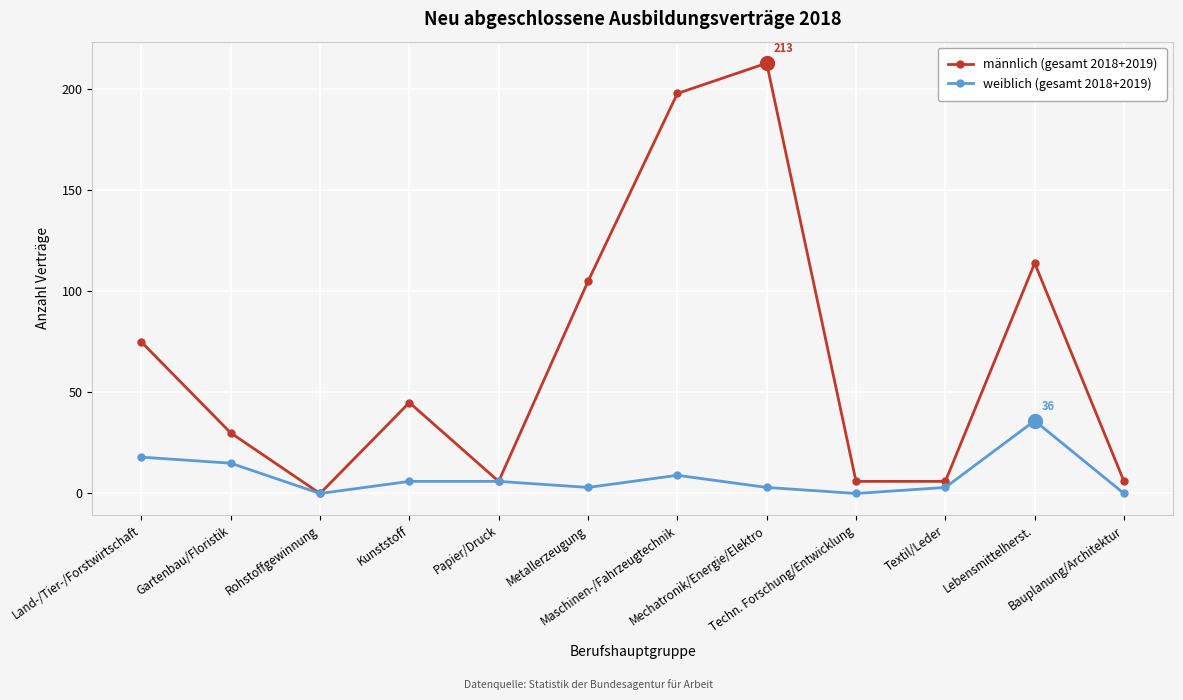

Rank the series at Maschinen-/Fahrzeugtechnik from lowest to highest value.

weiblich (gesamt 2018+2019), männlich (gesamt 2018+2019)